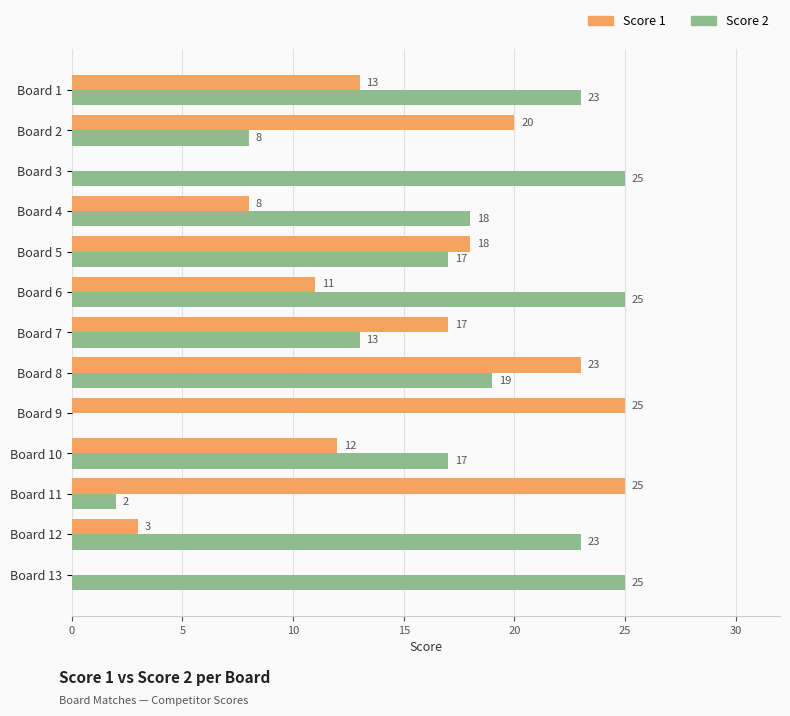

What is the total value across all series at Board 13?

25